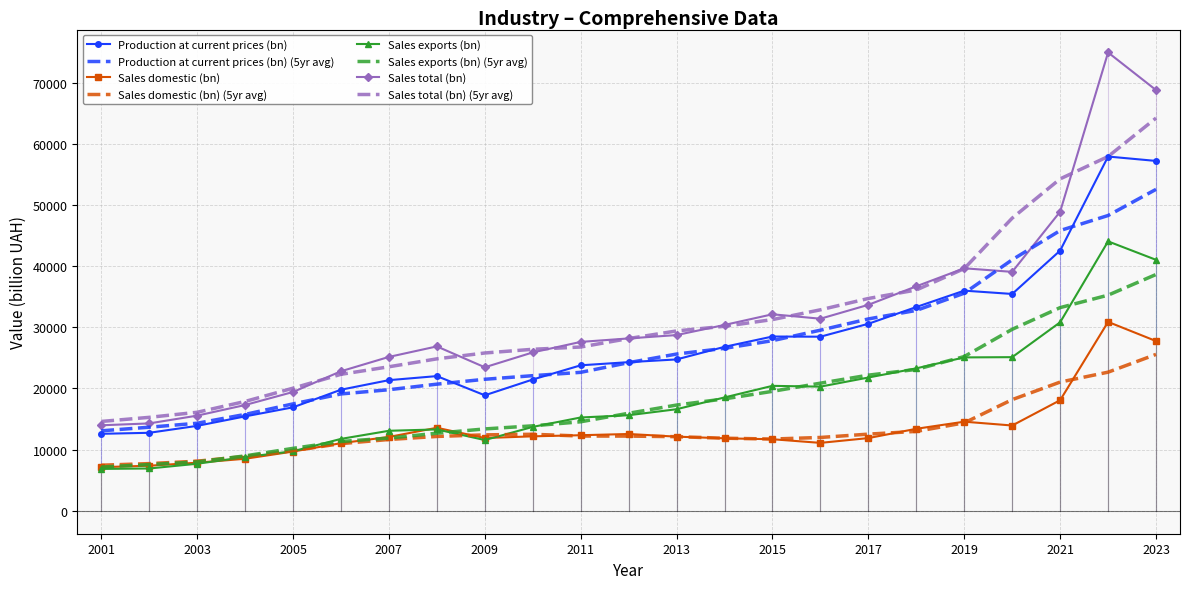

Which series has the widest spread of values?

Sales total (bn)